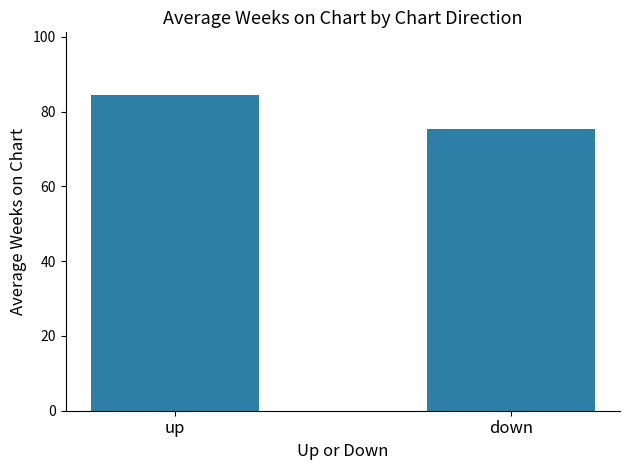

At which category does the chart reach its minimum across all series?

down